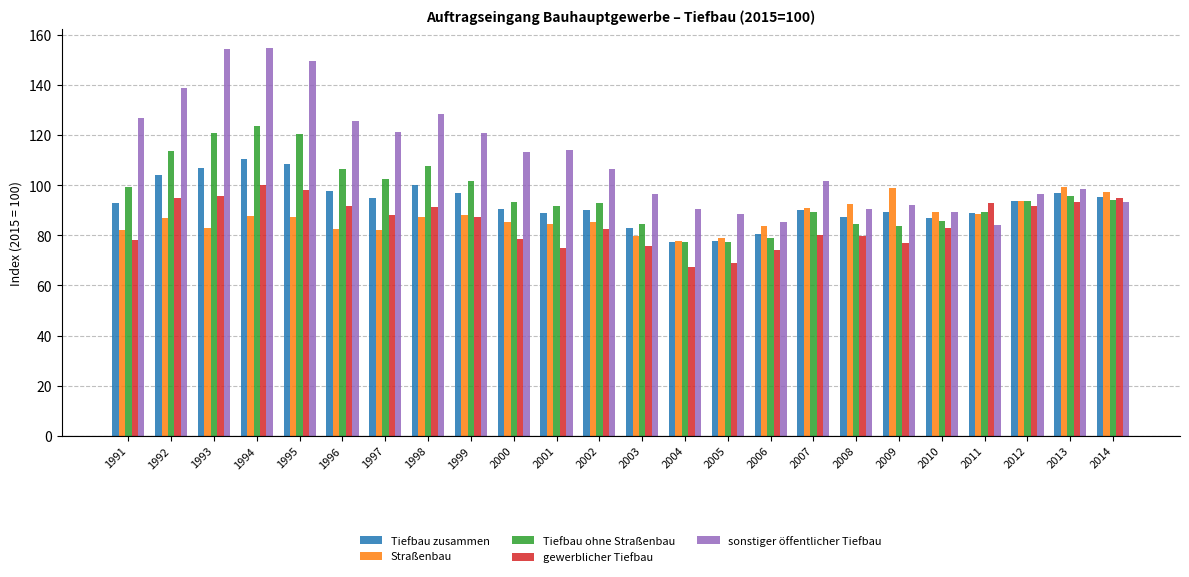

What is the greatest value displayed?

154.6